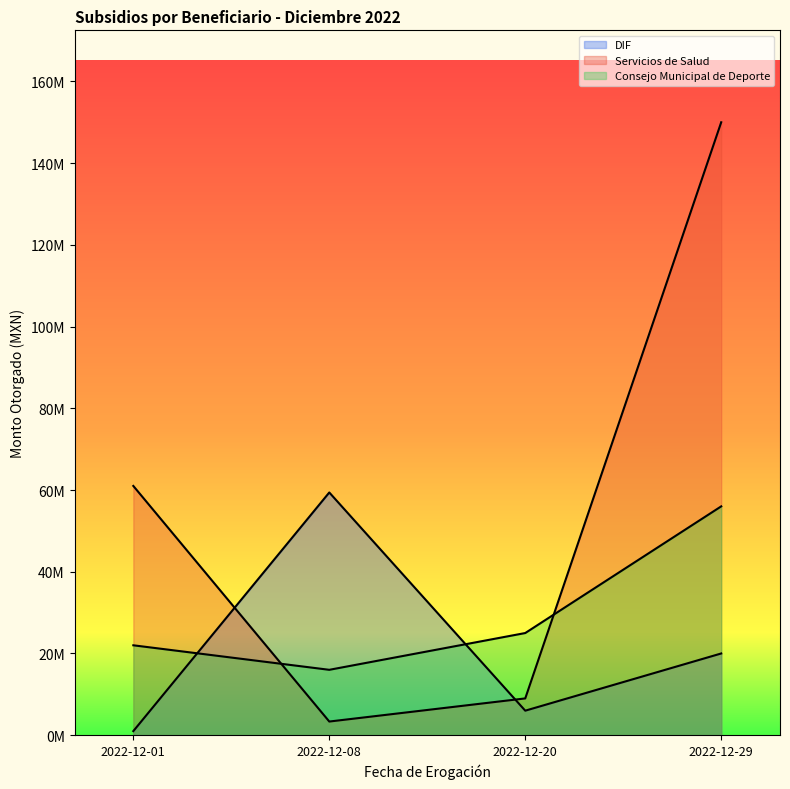

Is it true that Consejo Municipal de Deporte equals 16000000 at 2022-12-08?

True